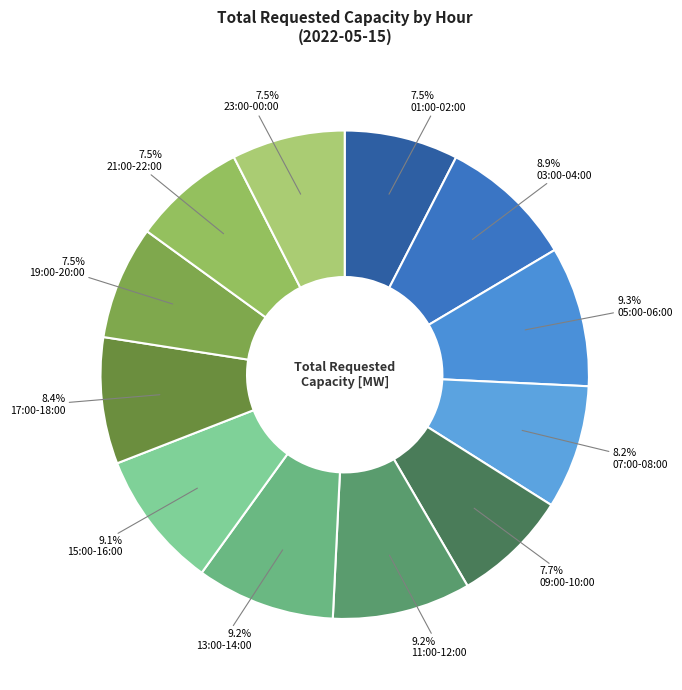

How many segments does this pie chart have?

12